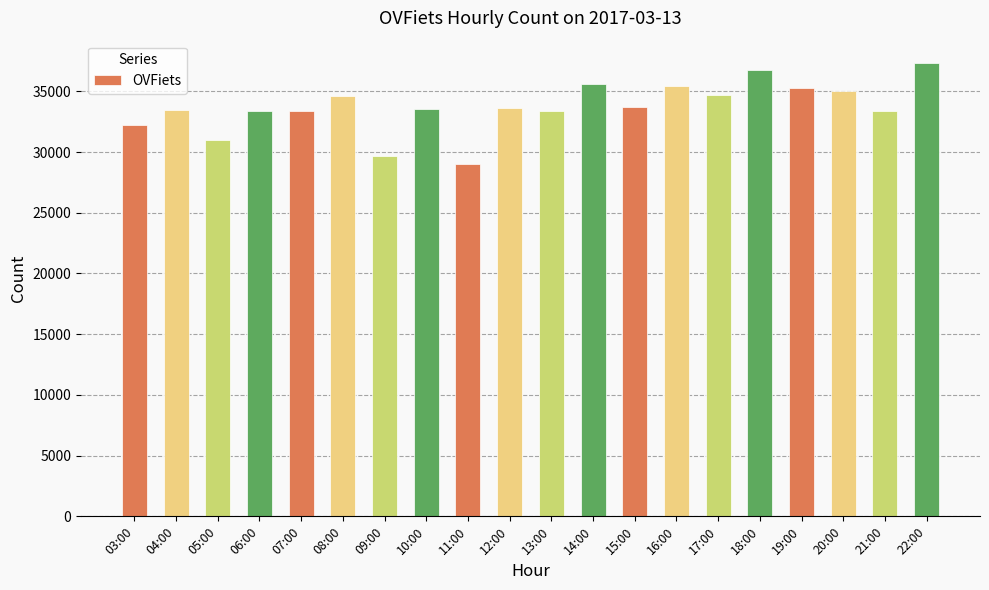

The value at 08:00 is 34645. True or false?

True